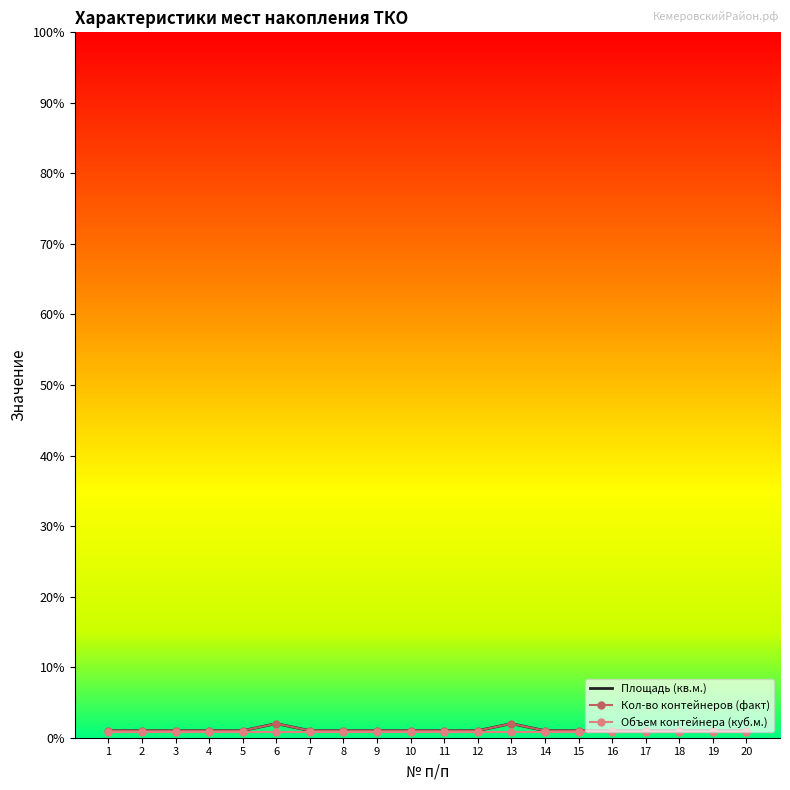

The value of Площадь (кв.м.) at 10 is 1.0. True or false?

True